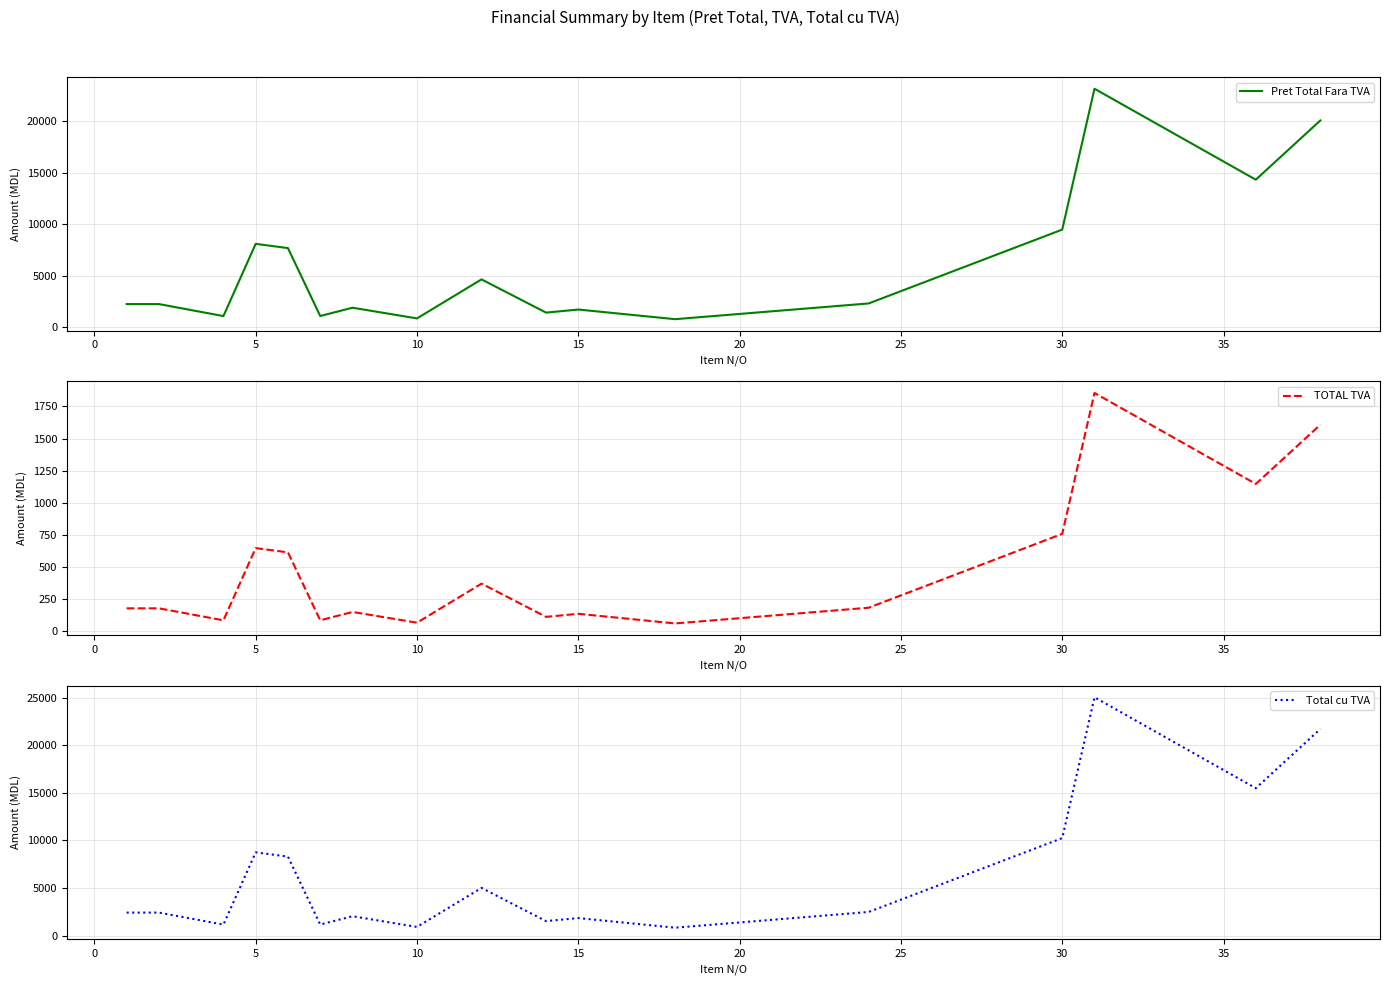

True or false: TOTAL TVA and Pret Total Fara TVA cross at least once.

False